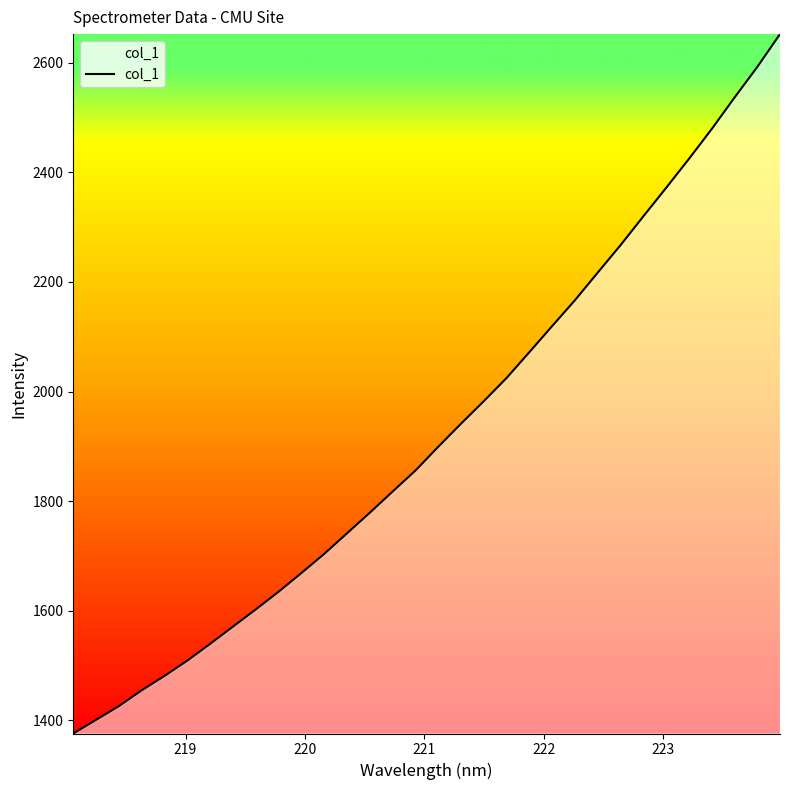

What is the greatest value displayed?

2652.0